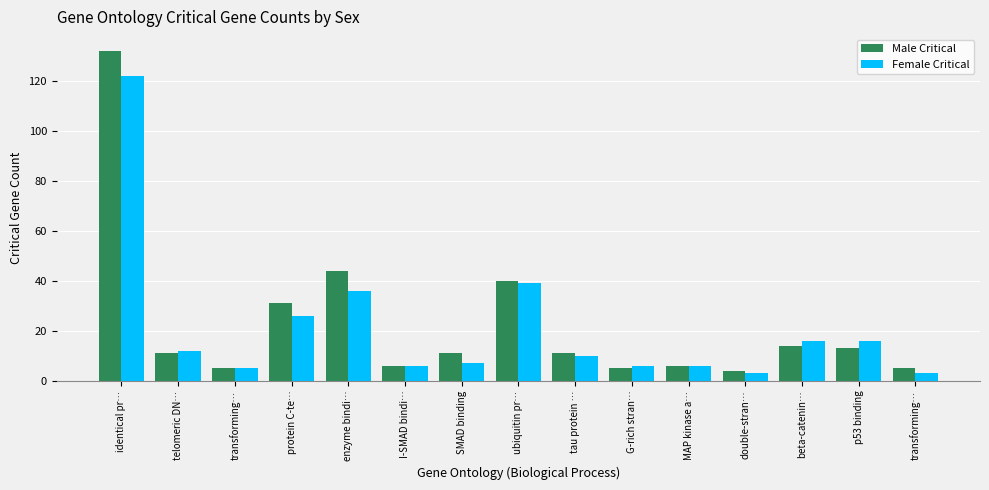

Reading left to right, list all the values displayed in this chart.

Male Critical: 132	11	5	31	44	6	11	40	11	5	6	4	14	13	5
Female Critical: 122	12	5	26	36	6	7	39	10	6	6	3	16	16	3